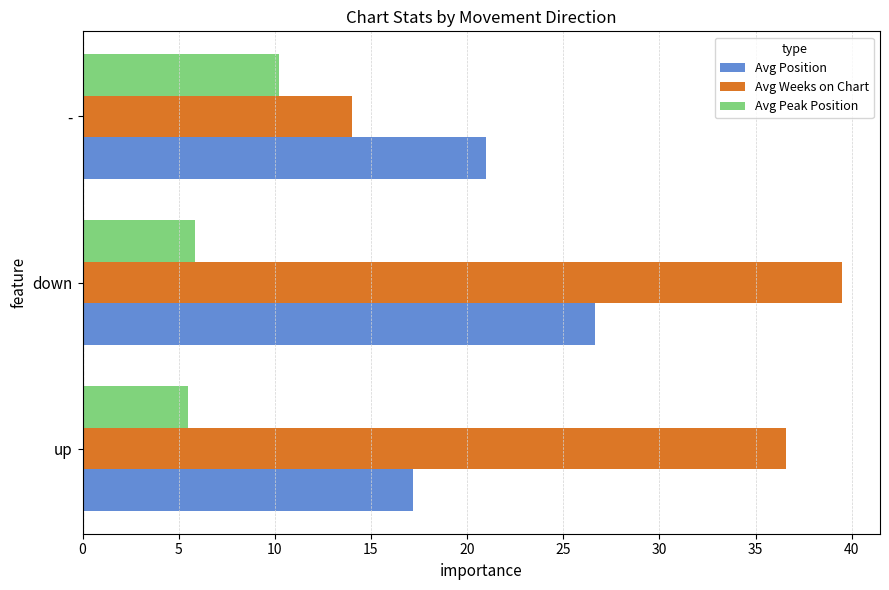

At which category is the sum across all series the highest?

down